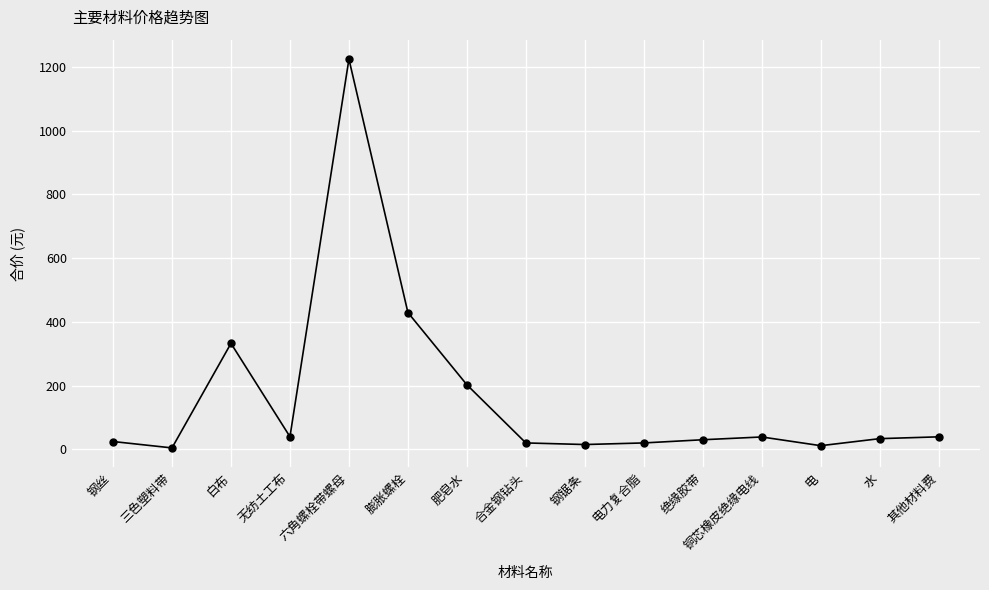

What is the change in value from 六角螺栓带螺母 to 膨胀螺栓?

-795.0